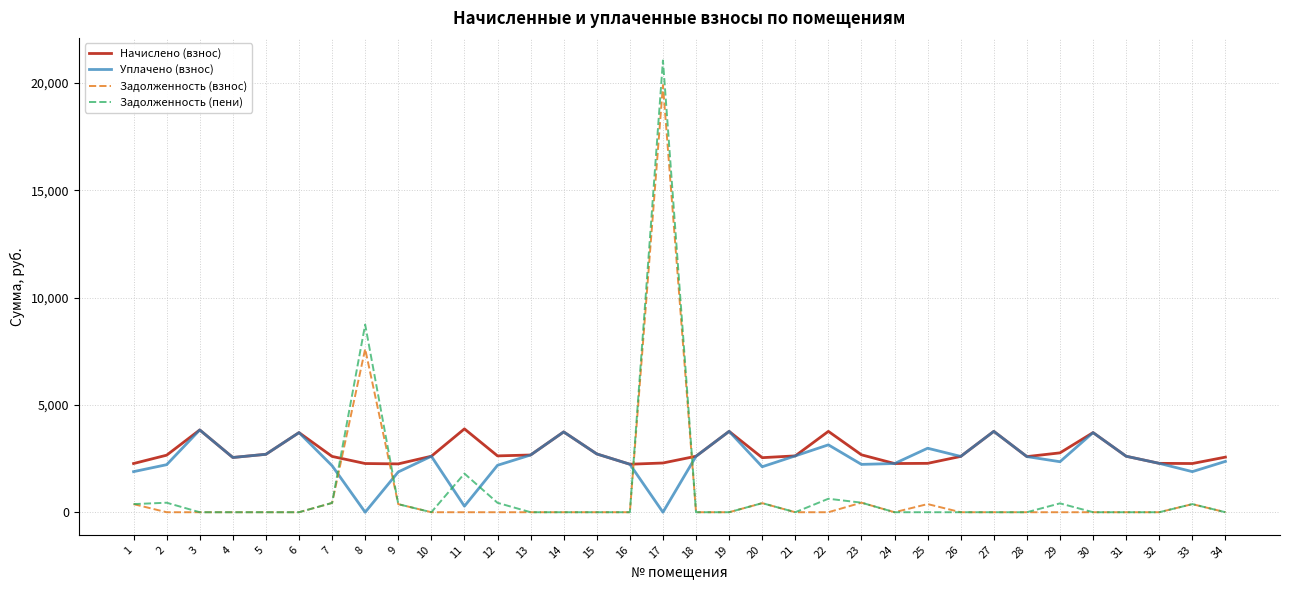

At which category is the sum across all series the highest?

17